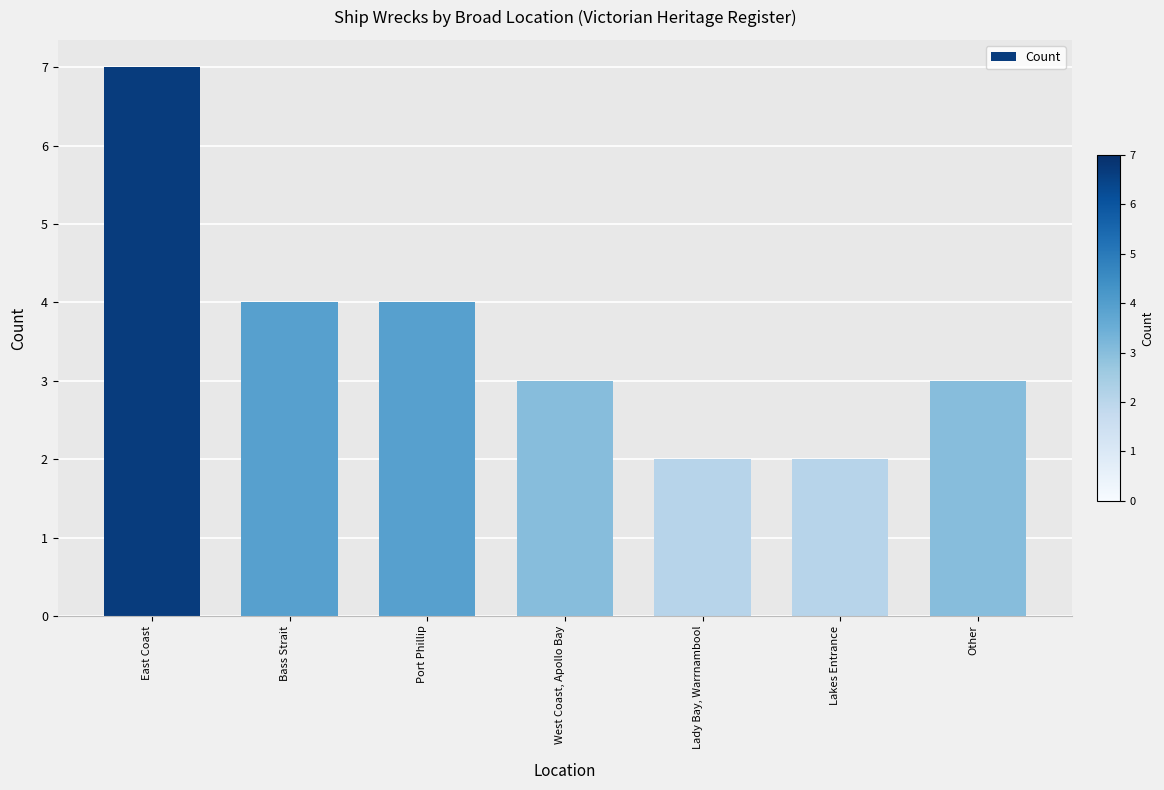

What value does the data have at East Coast?

7